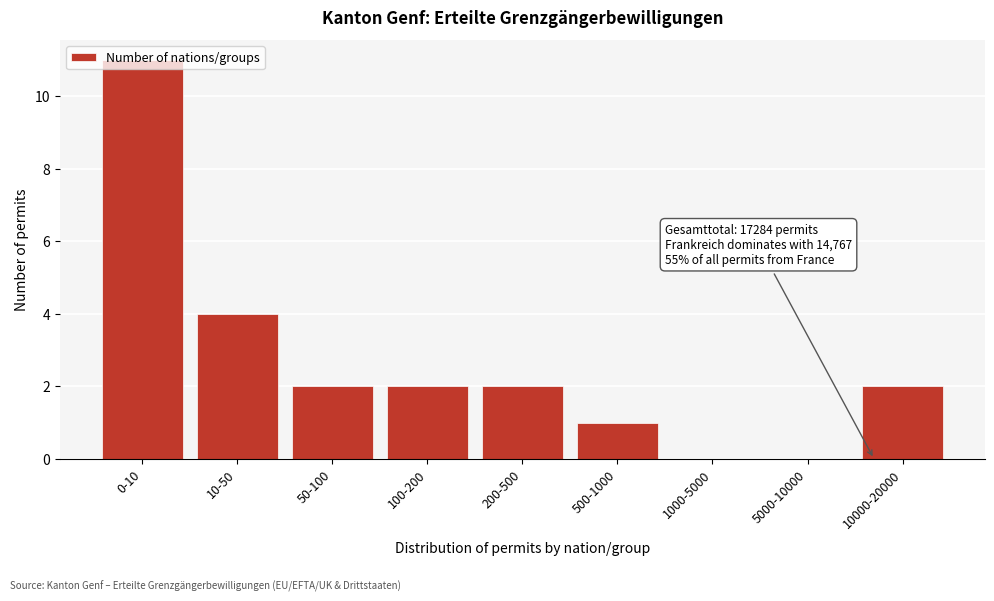

What is the greatest value displayed?

11